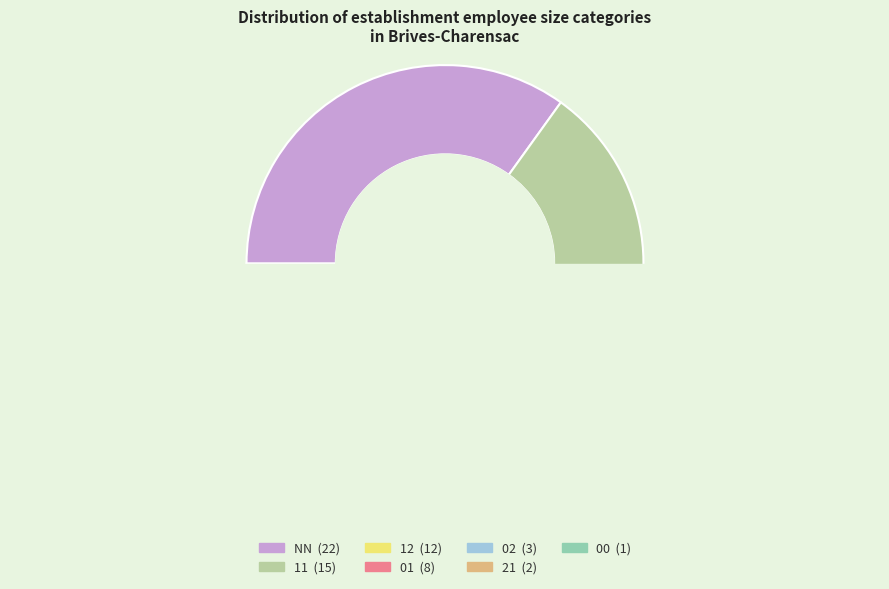

Combined, do 02 and 00 account for over 50%?

No